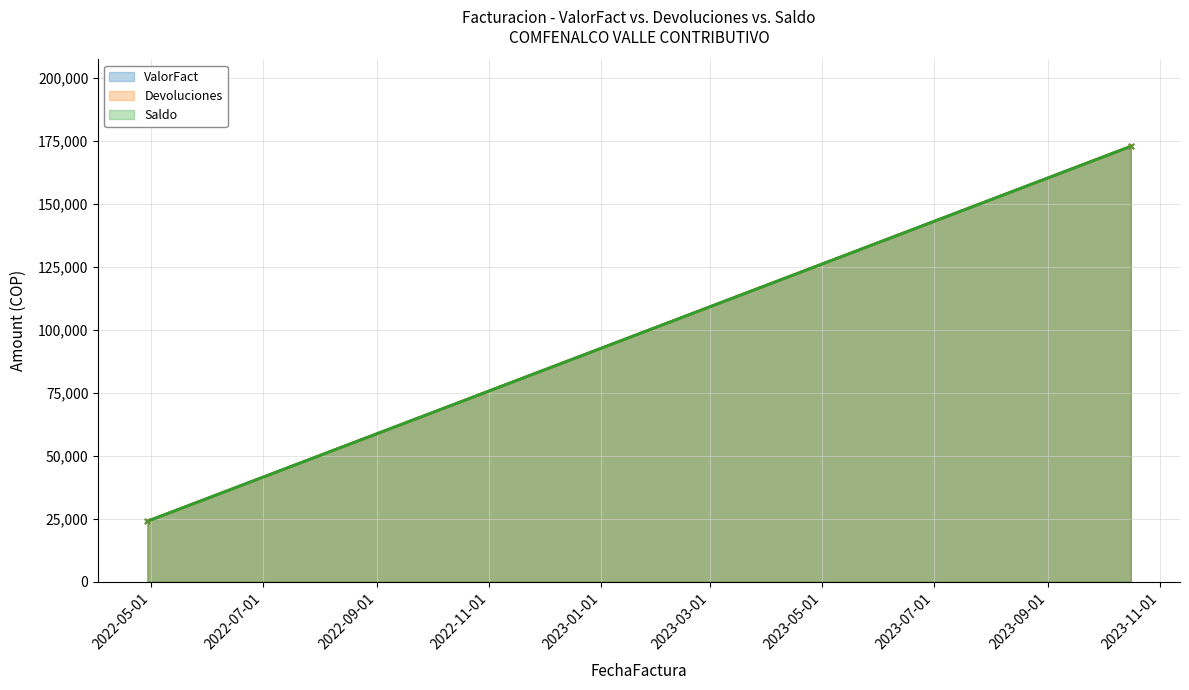

At which category is the sum across all series the highest?

2023-10-16